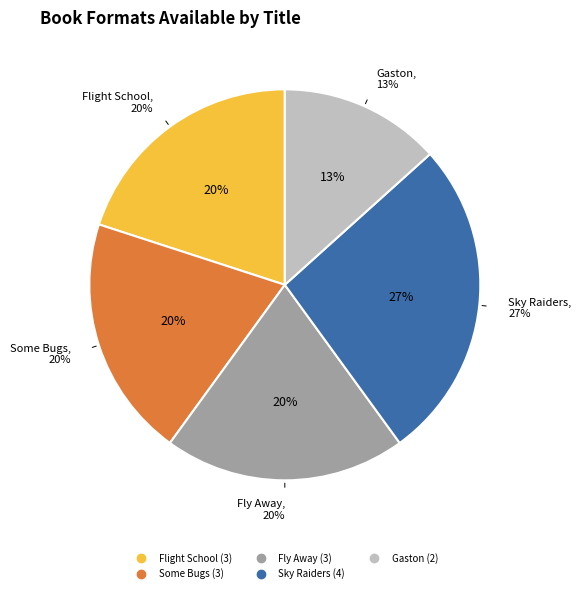

To the nearest percent, what portion does Sky Raiders represent?

27%